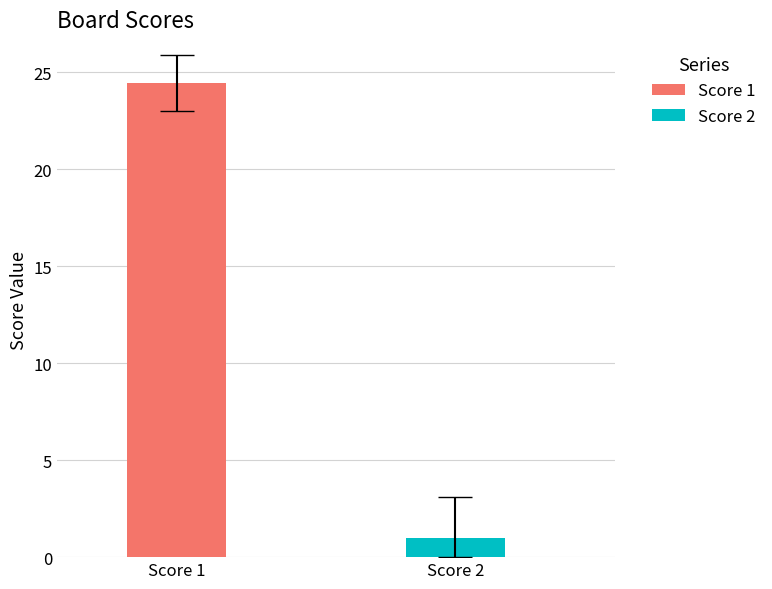

Count the number of data series in this chart.

2